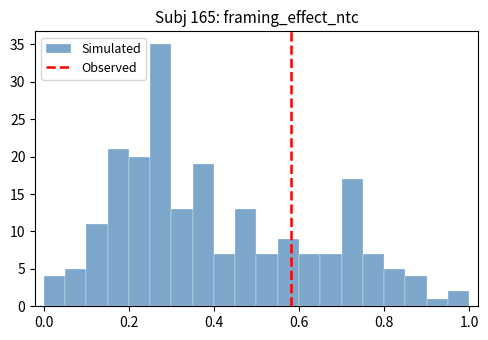

Read against the x-axis, roughly where is the centre of the tallest bar?

0.28